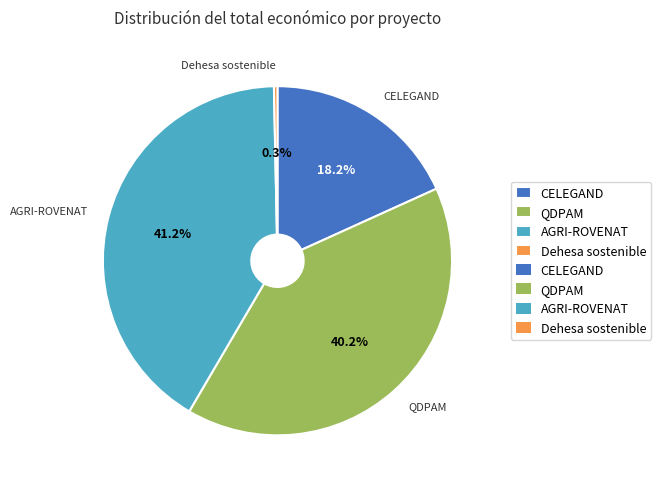

How many segments does this pie chart have?

4